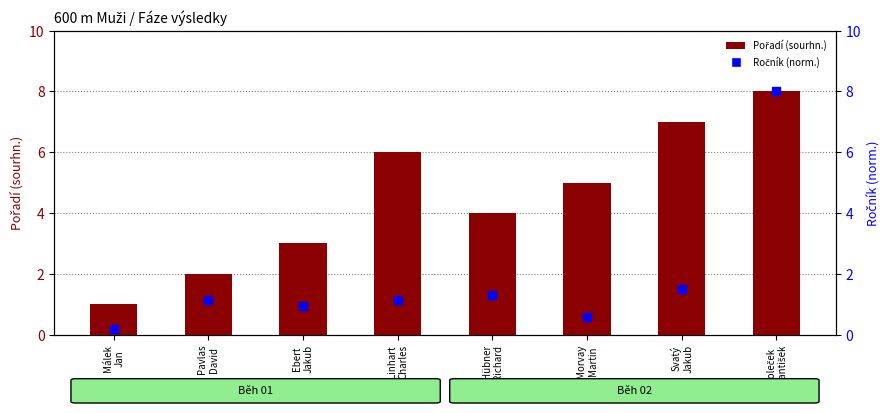

What is the total value across all series at Morvay
Martin?

5.6